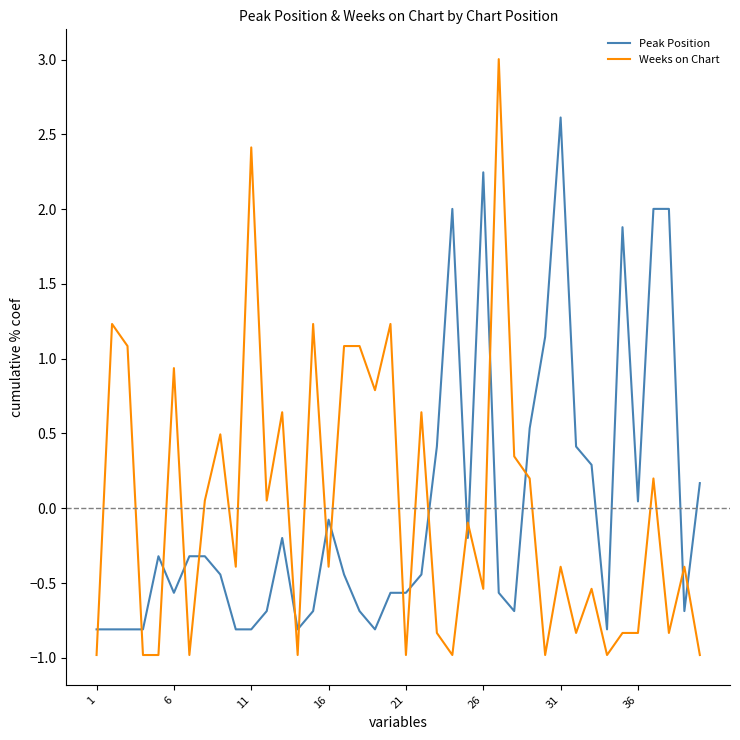

How many times do Weeks on Chart and Peak Position cross each other?

18